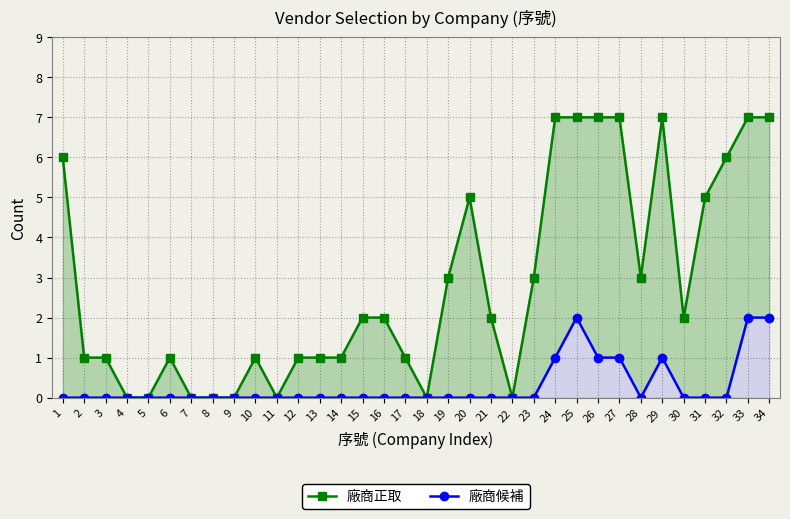

True or false: 廠商候補 and 廠商正取 intersect in this chart.

False